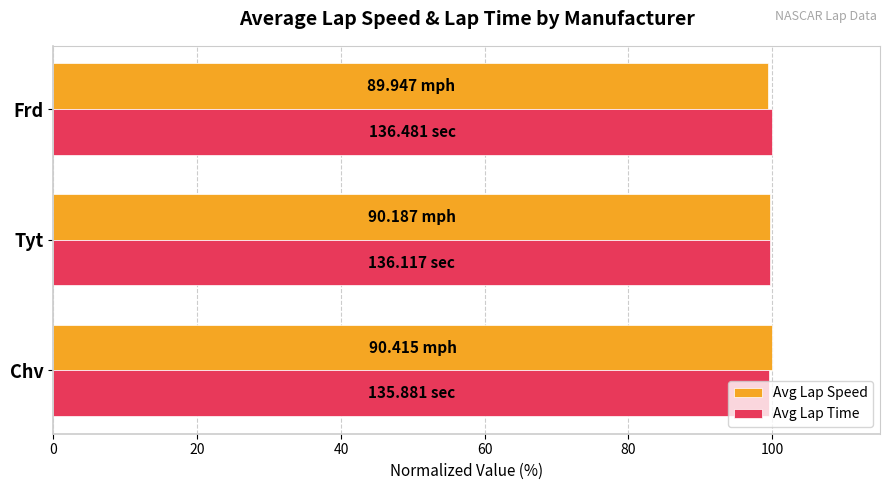

What are all the series names shown in the legend?

Avg Lap Speed, Avg Lap Time